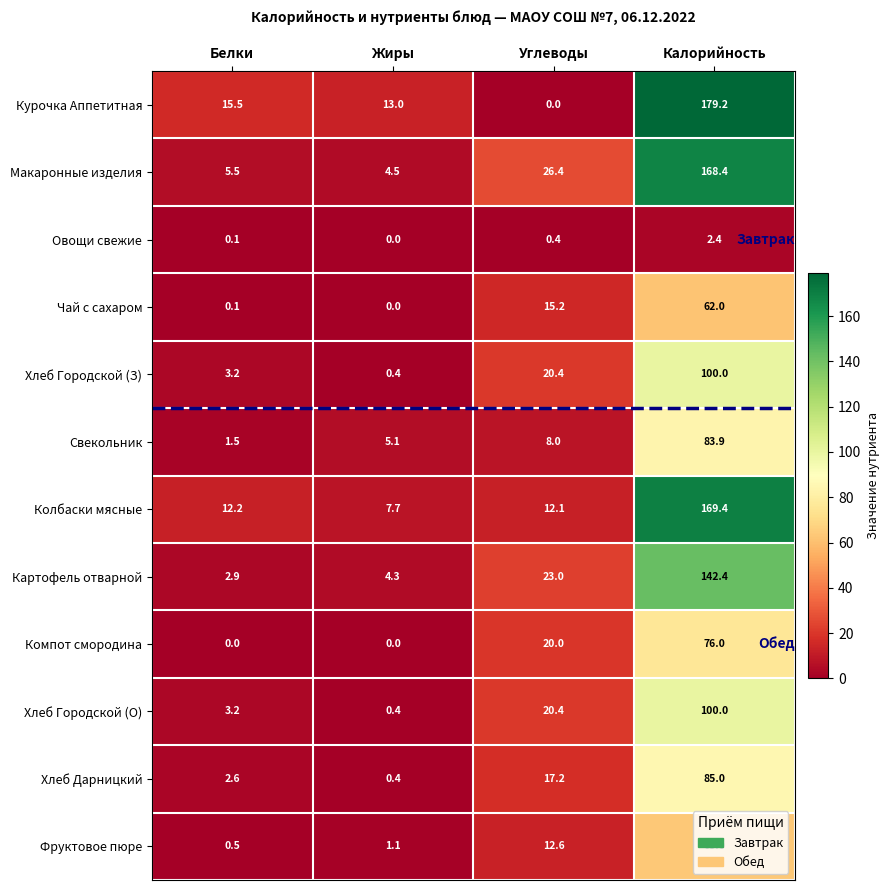

What is the difference between the maximum and minimum values in the Компот смородина series?

76.0